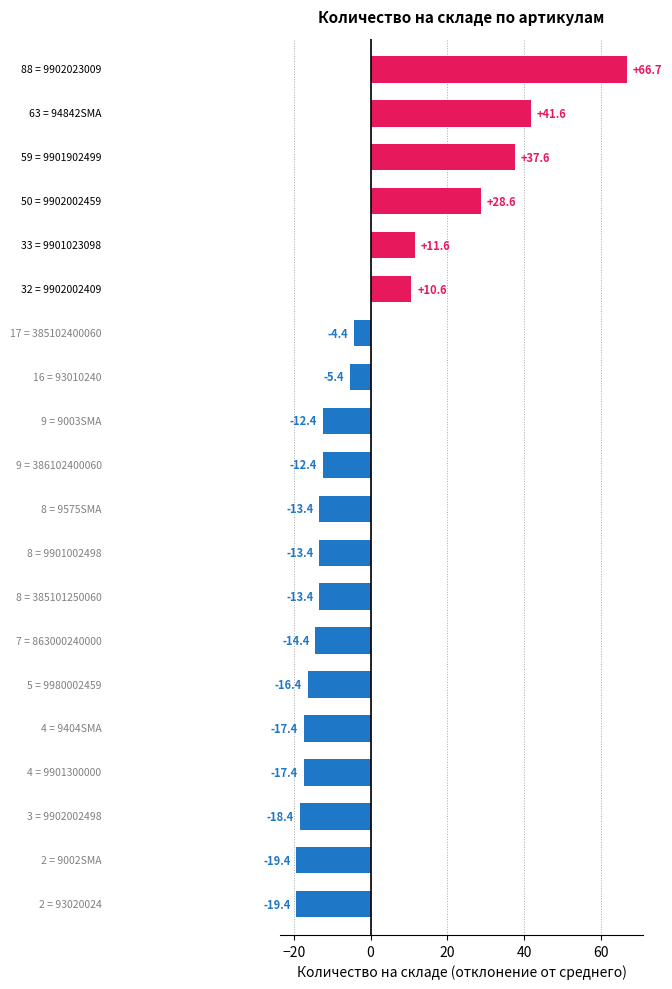

What is the difference between the second highest and second lowest values?

61.0